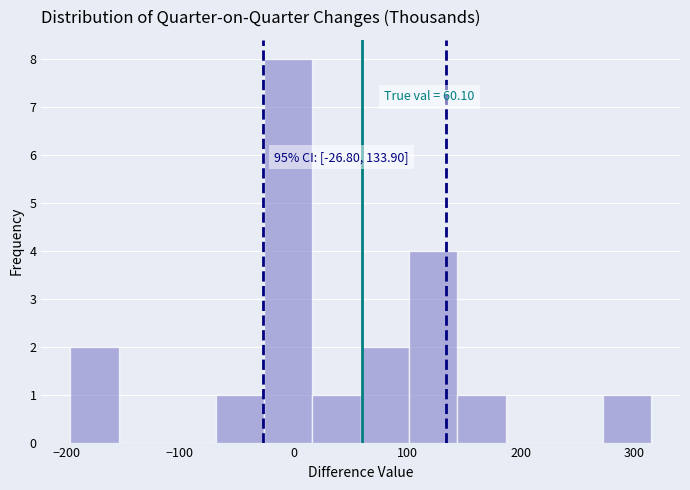

Which range on the x-axis has the tallest bar?

-30 to 20